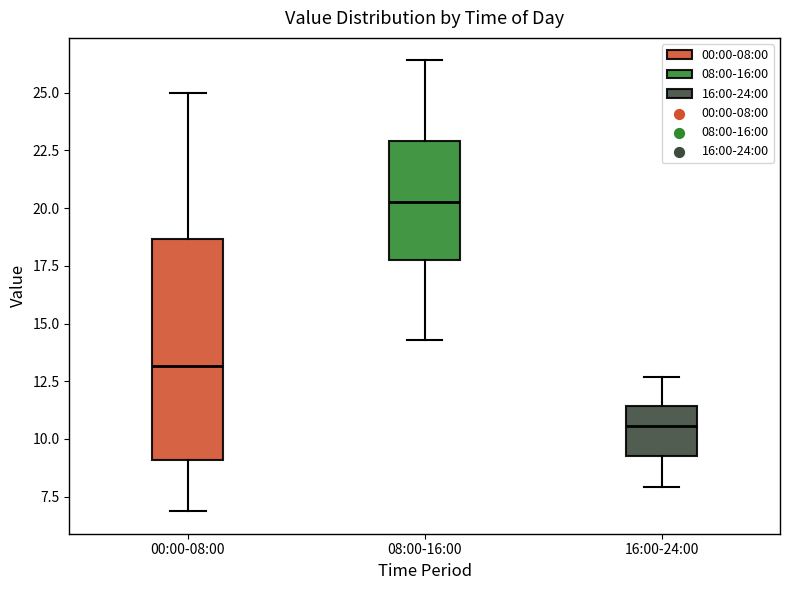

Which box's median line is the highest?

08:00-16:00